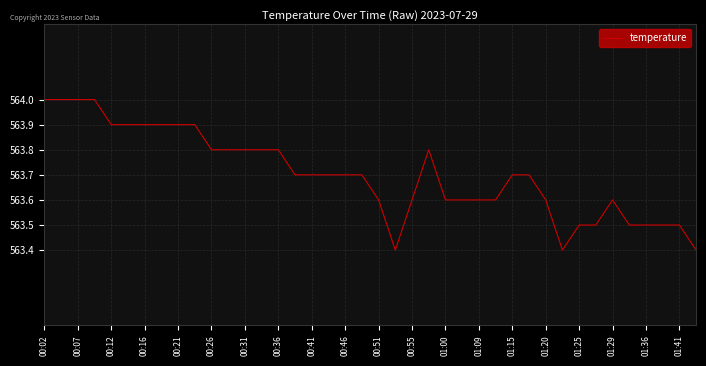

What is the maximum value shown in the chart?

564.0